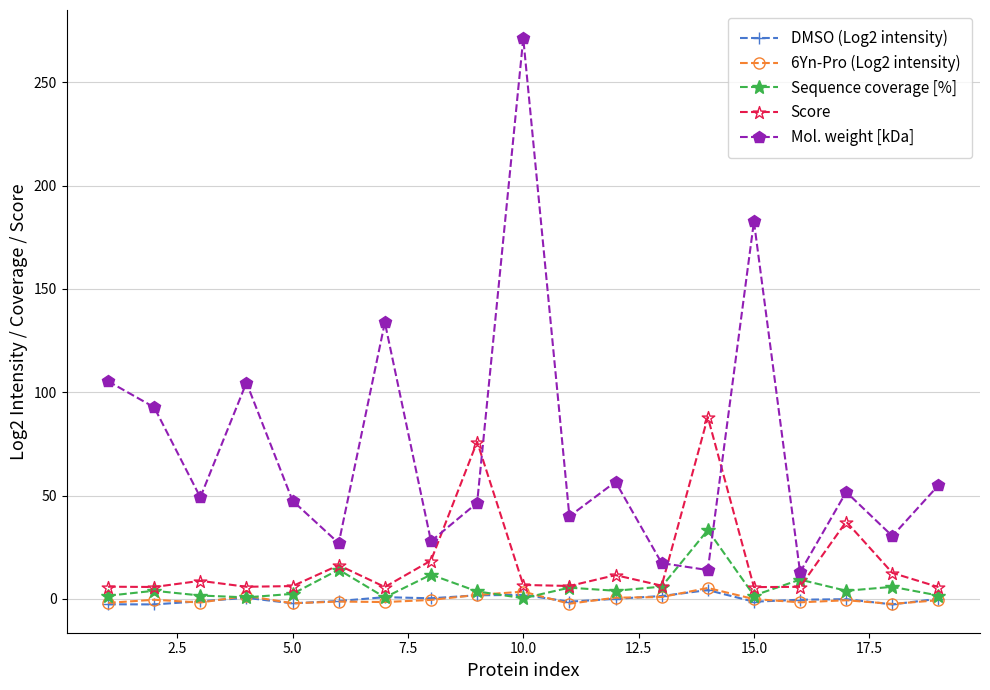

Which series has the largest total across all categories?

Mol. weight [kDa]